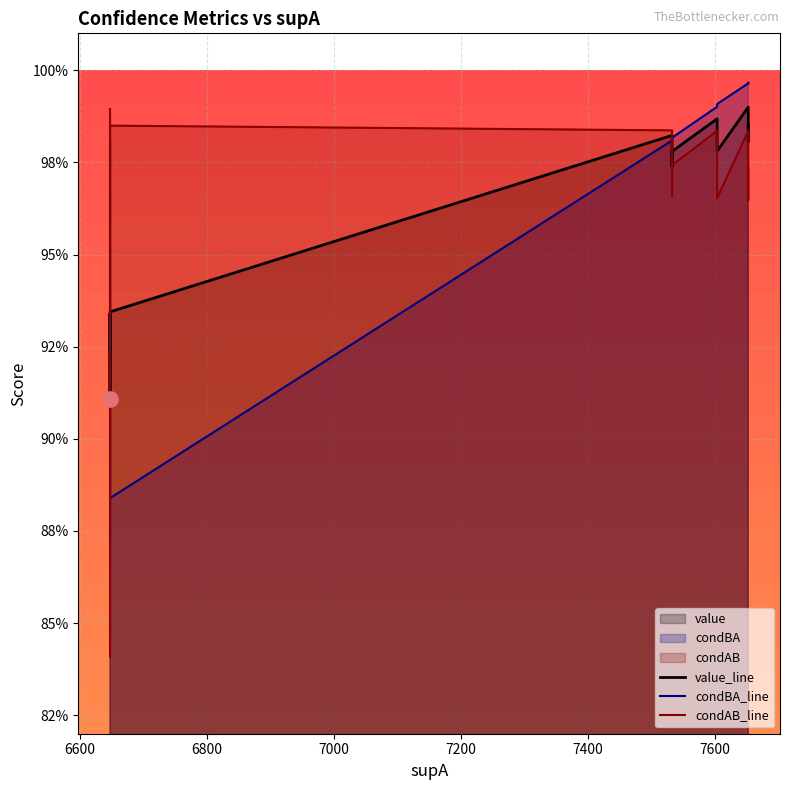

Which series reaches the minimum Y coordinate?

condAB_line